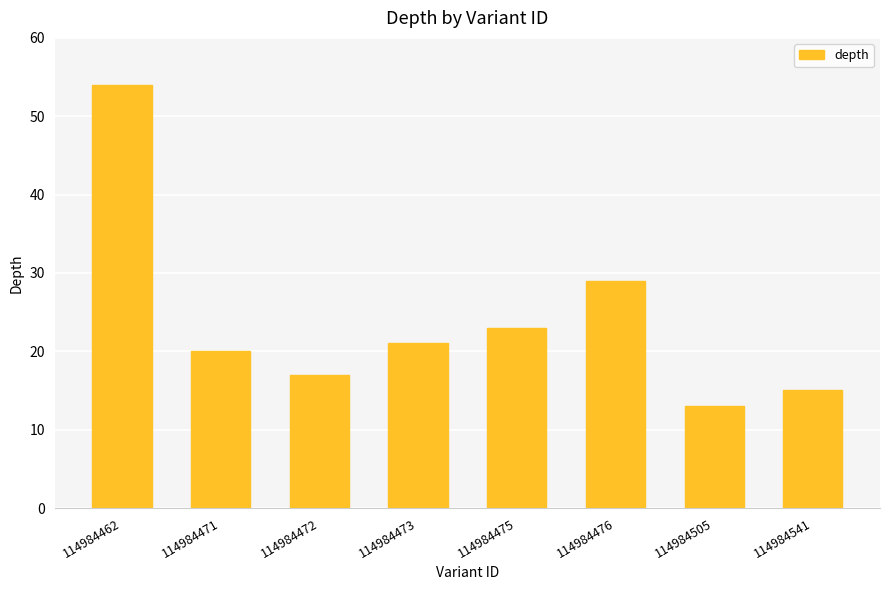

List the labels in order of value, smallest first.

114984505, 114984541, 114984472, 114984471, 114984473, 114984475, 114984476, 114984462